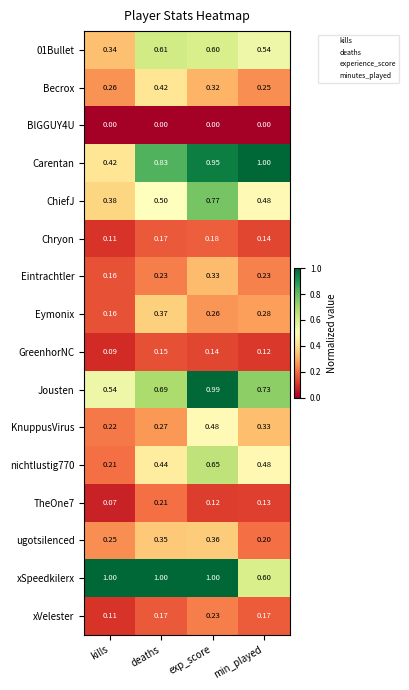

What is the maximum value shown in the chart?

1.0